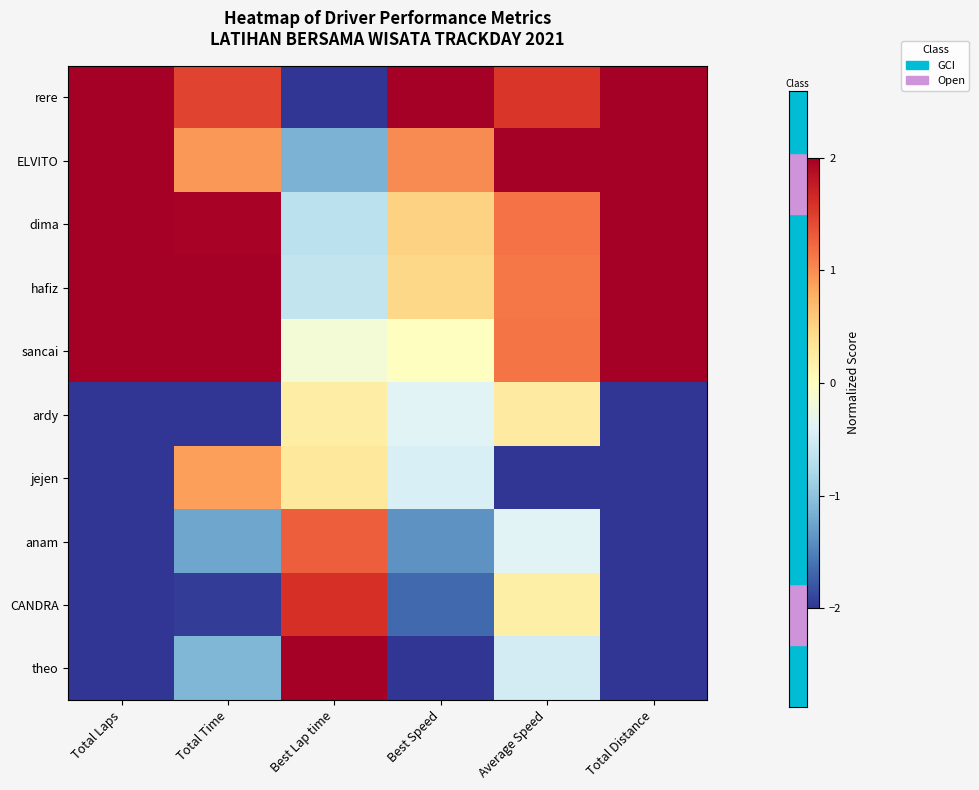

Which has a higher value, Total Distance or Average Speed?

Total Distance